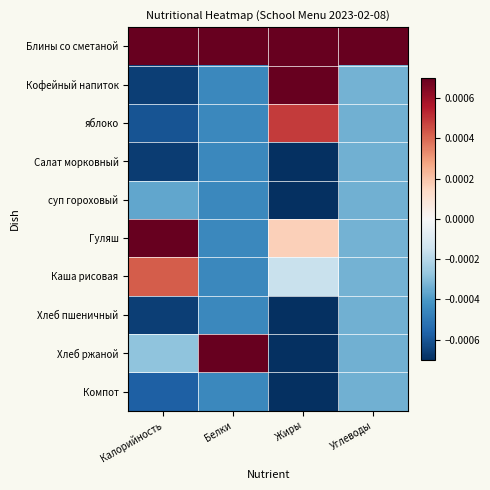

Reading left to right, extract all data points from this chart.

Блины со сметаной: Калорийность=0.0	Белки=0.0	Жиры=0.0	Углеводы=0.0
Кофейный напиток: Калорийность=-0.0	Белки=-0.0	Жиры=0.0	Углеводы=-0.0
яблоко: Калорийность=-0.0	Белки=-0.0	Жиры=0.0	Углеводы=-0.0
Салат морковный: Калорийность=-0.0	Белки=-0.0	Жиры=-0.0	Углеводы=-0.0
суп гороховый: Калорийность=-0.0	Белки=-0.0	Жиры=-0.0	Углеводы=-0.0
Гуляш: Калорийность=0.0	Белки=-0.0	Жиры=0.0	Углеводы=-0.0
Каша рисовая: Калорийность=0.0	Белки=-0.0	Жиры=-0.0	Углеводы=-0.0
Хлеб пшеничный: Калорийность=-0.0	Белки=-0.0	Жиры=-0.0	Углеводы=-0.0
Хлеб ржаной: Калорийность=-0.0	Белки=0.0	Жиры=-0.0	Углеводы=-0.0
Компот: Калорийность=-0.0	Белки=-0.0	Жиры=-0.0	Углеводы=-0.0